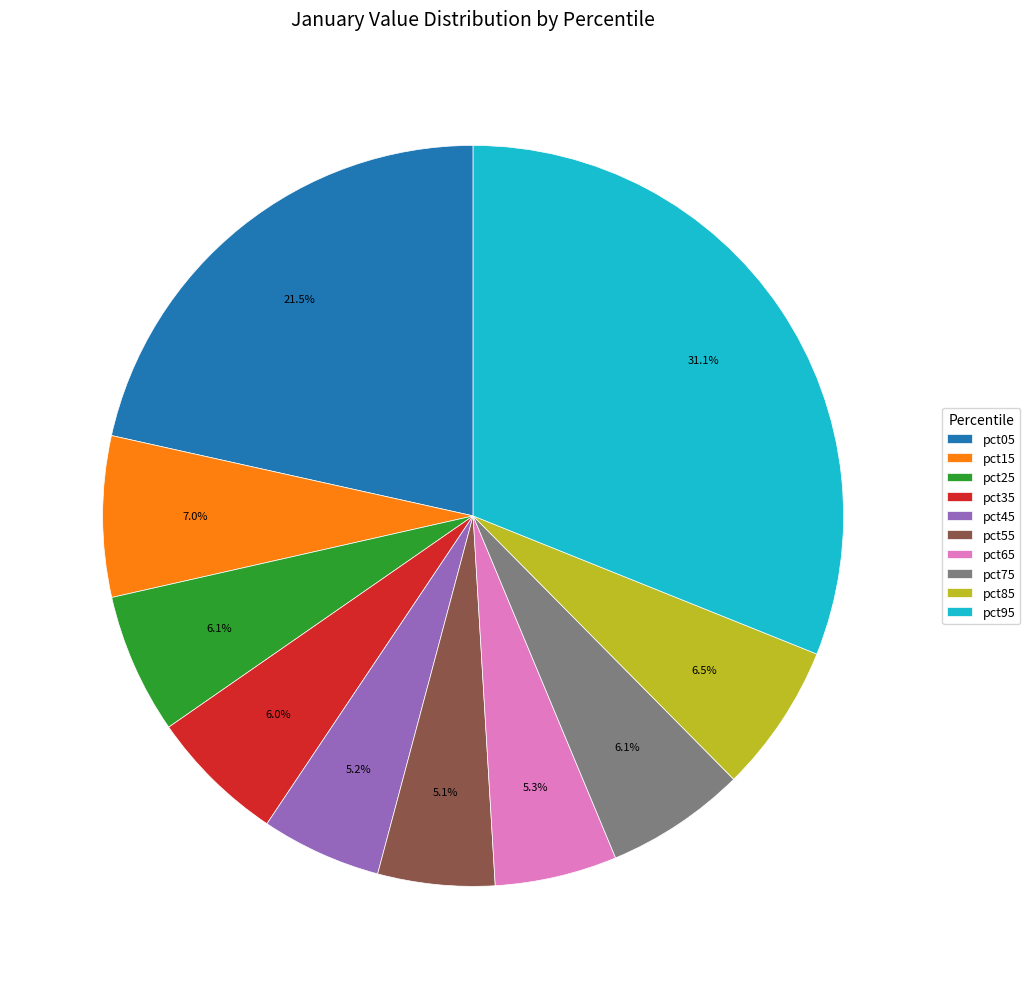

Which slice is the largest?

pct95